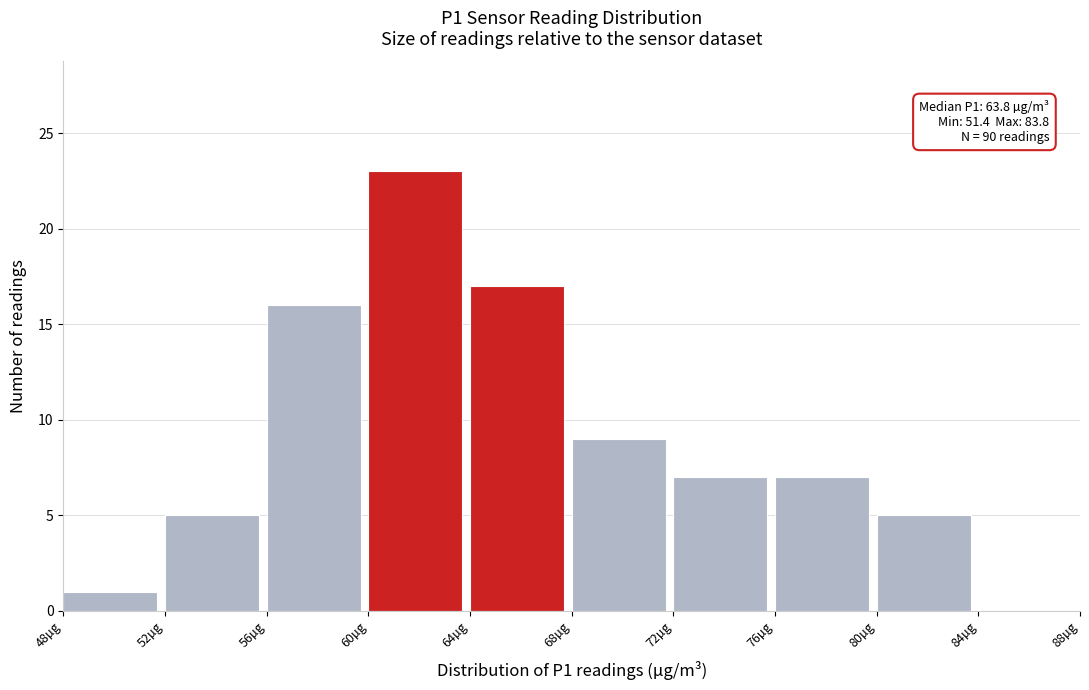

Which range on the x-axis has the tallest bar?

60 to 64